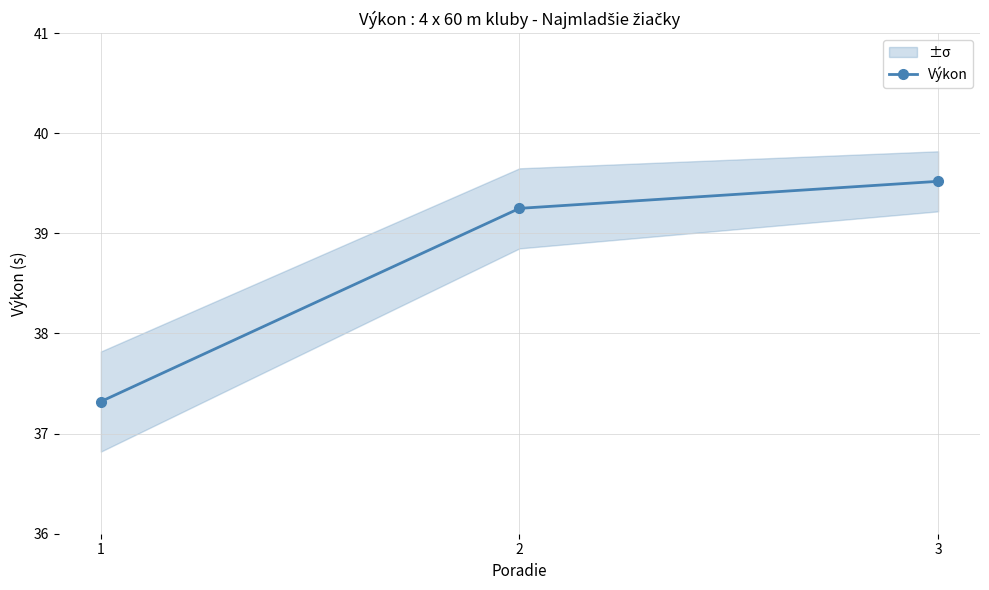

Which label corresponds to the smallest value in the chart?

1